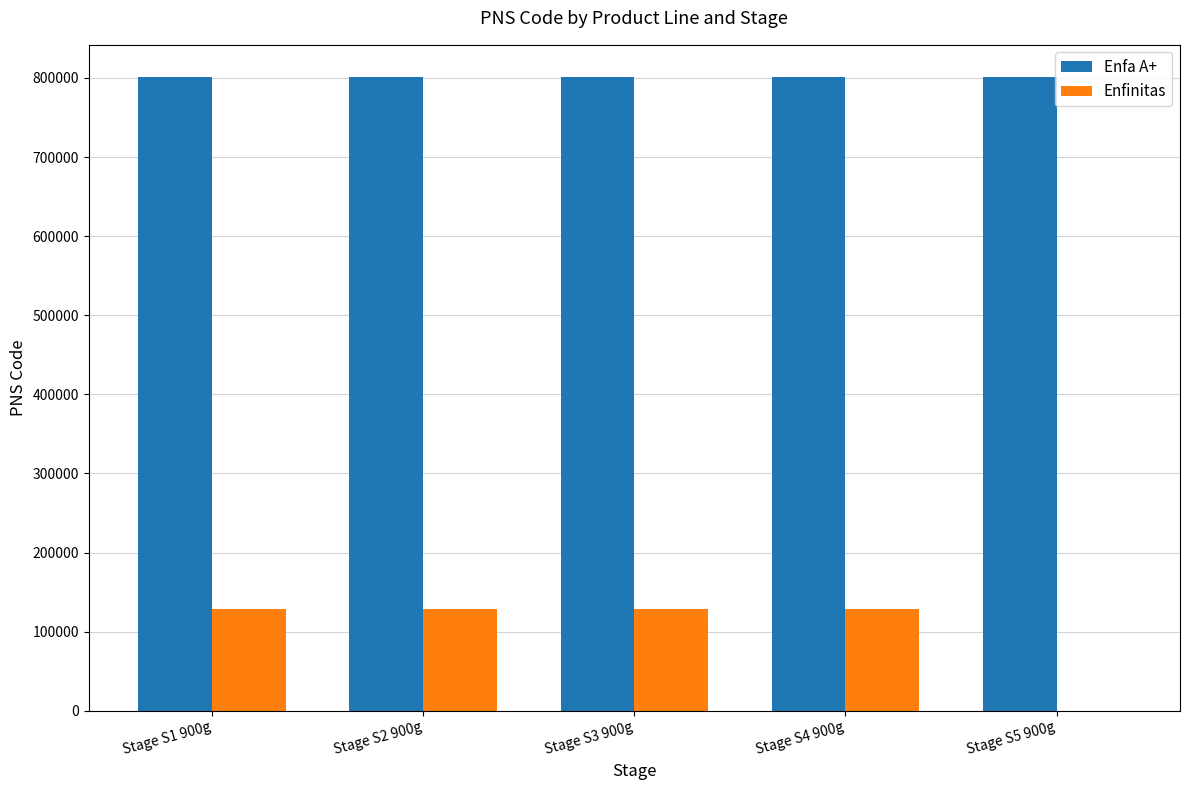

Which series has the largest total across all categories?

Enfa A+